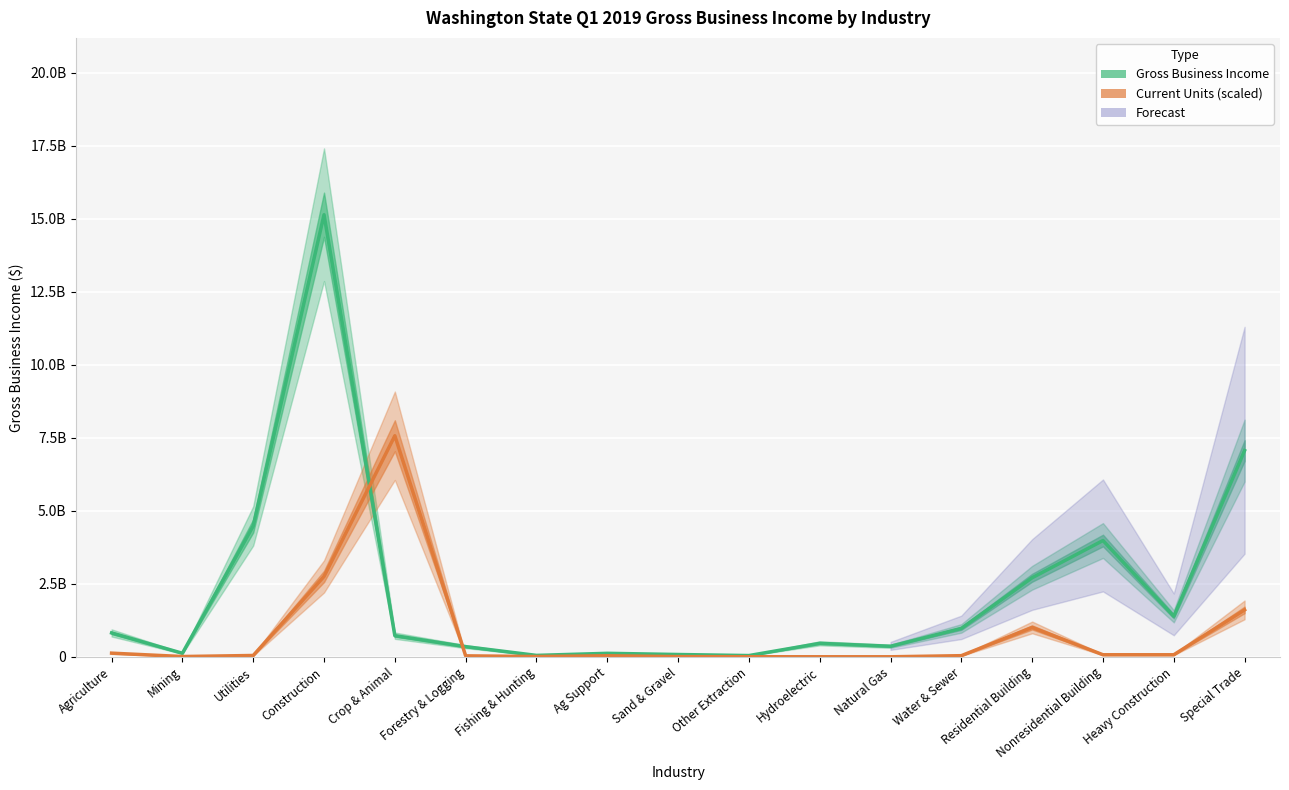

True or false: Current Units (scaled) has a value of 377609.8 at Natural Gas.

False